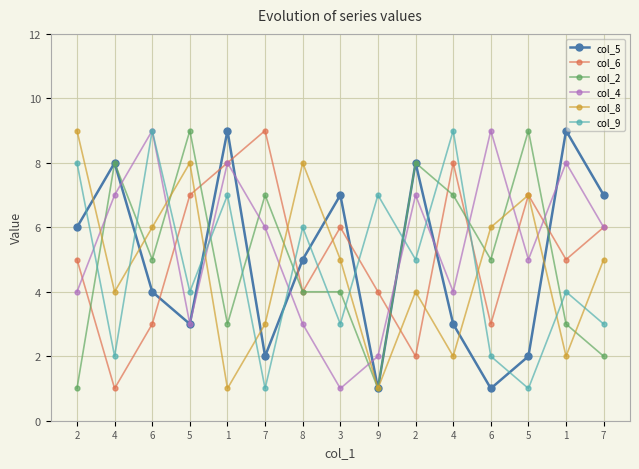

What is the difference between the maximum and second lowest values in the col_5 series?

8